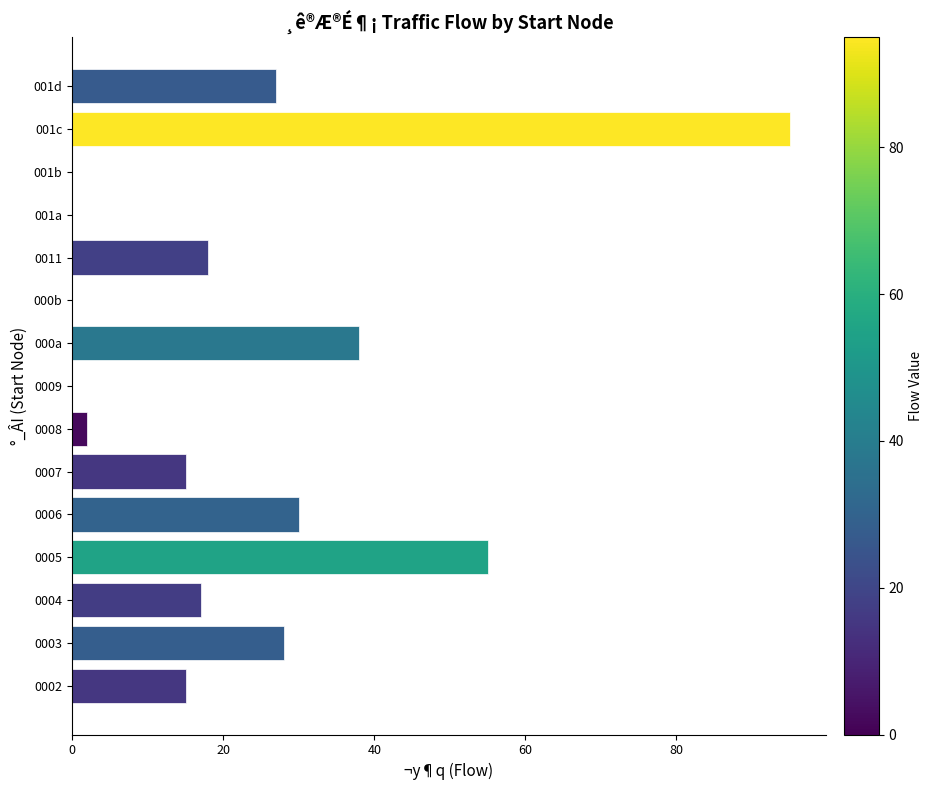

What is the greatest value displayed?

95